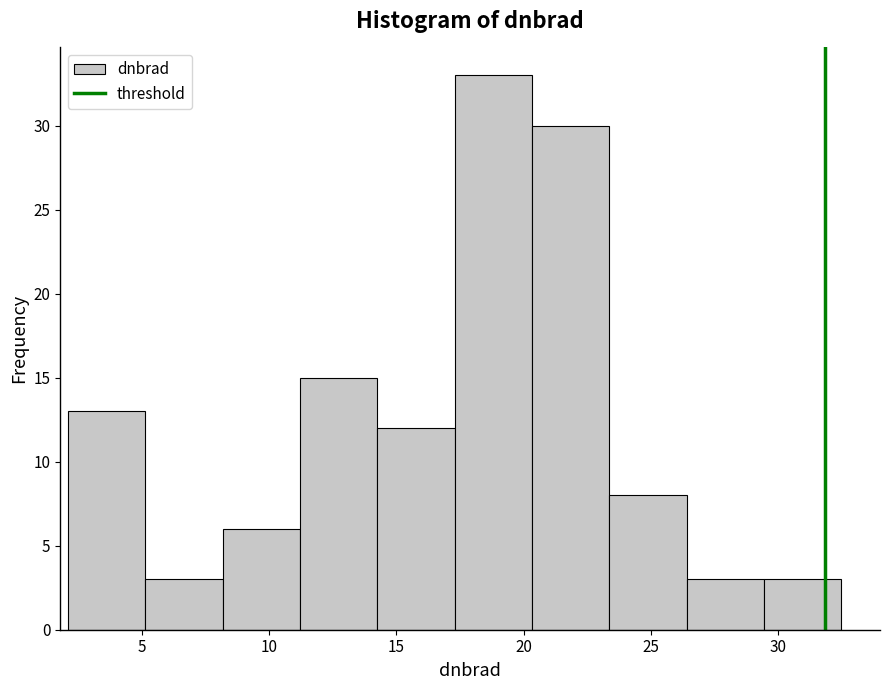

Reading left to right, transcribe this chart: for each bar, give the range it covers on the x-axis and its height. Neither the bar edges nor the heights are printed on the chart, so give them approximately, as read against the axes.

2.0 to 5.0: 13
5.0 to 8.0: 3
8.0 to 11.0: 6
11.0 to 14.5: 15
14.5 to 17.5: 12
17.5 to 20.5: 33
20.5 to 23.5: 30
23.5 to 26.5: 8
26.5 to 29.5: 3
29.5 to 32.5: 3